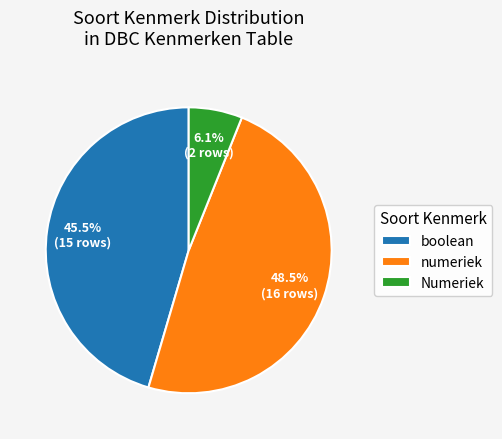

What is the smallest slice in the pie chart?

Numeriek